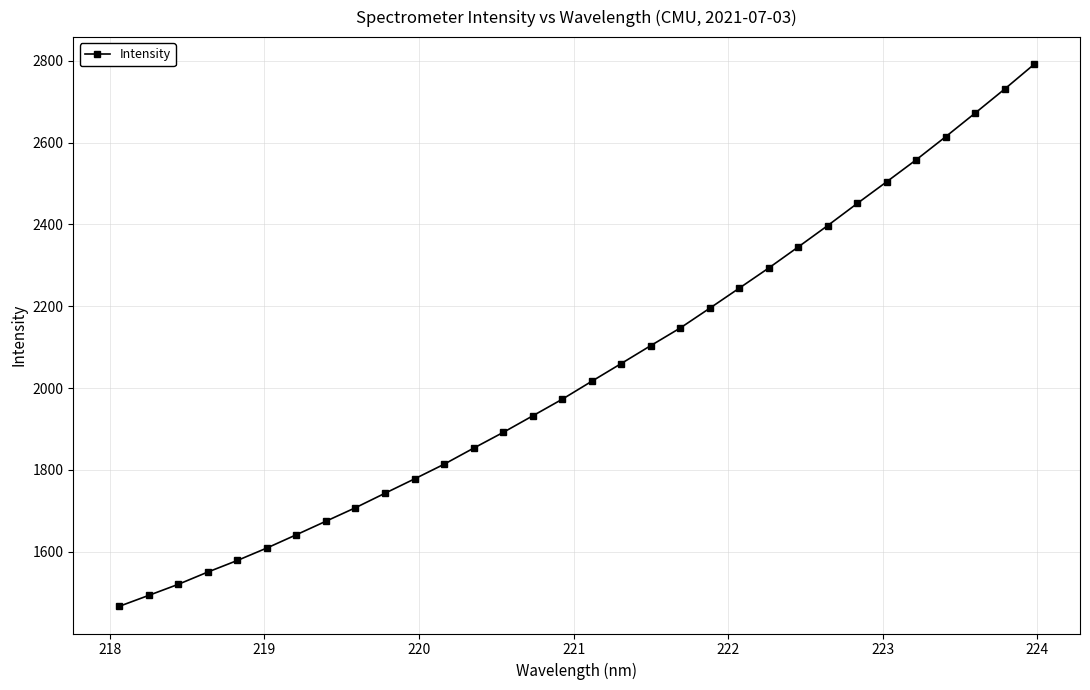

How many lines are shown in the chart?

1